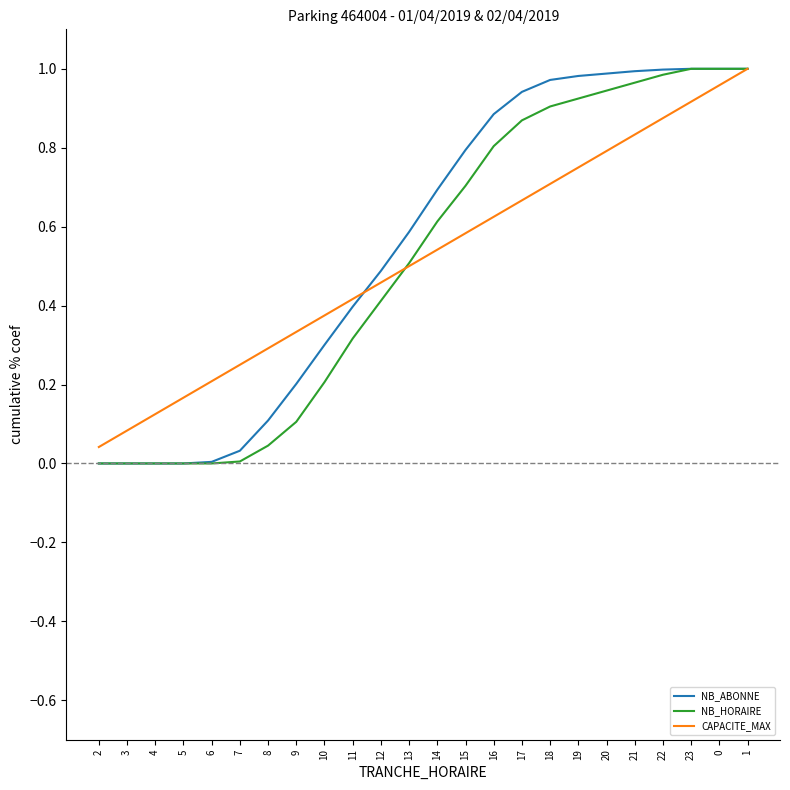

Which series changed the most between 5 and 9?

NB_ABONNE